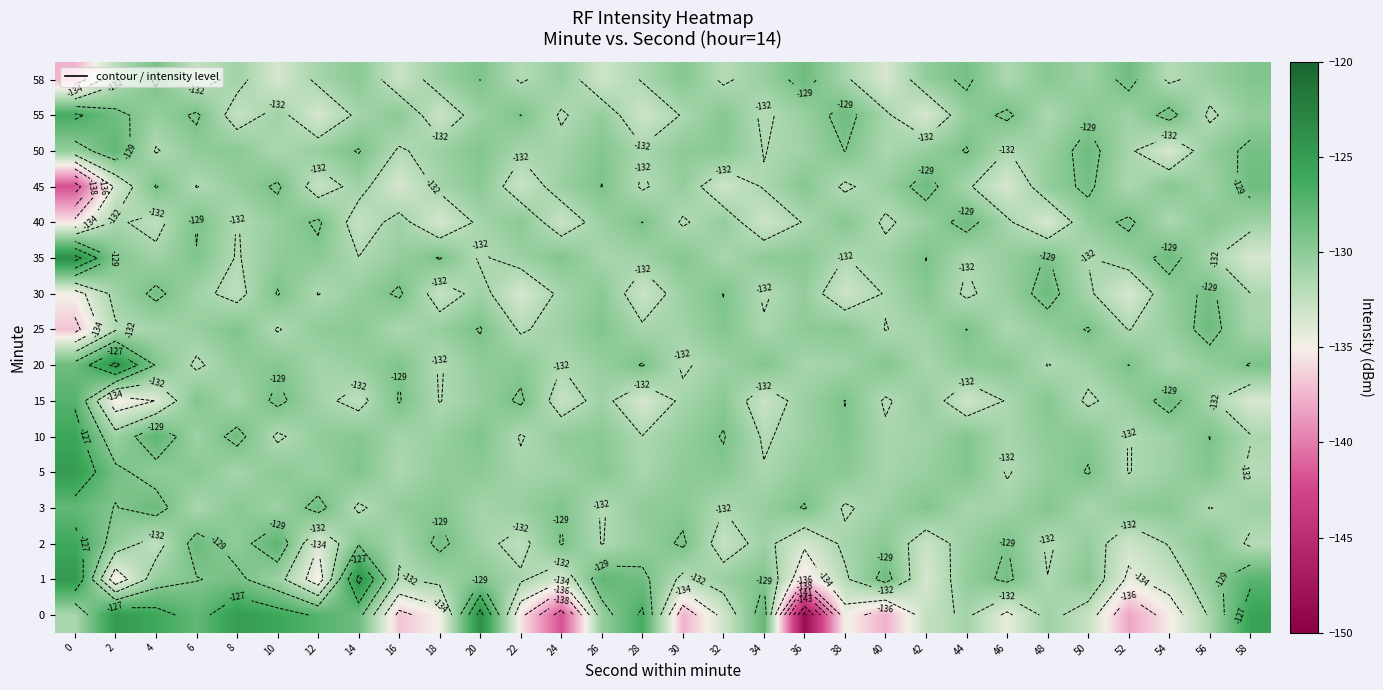

What is the approximate value of 55 at 0?

-126.5